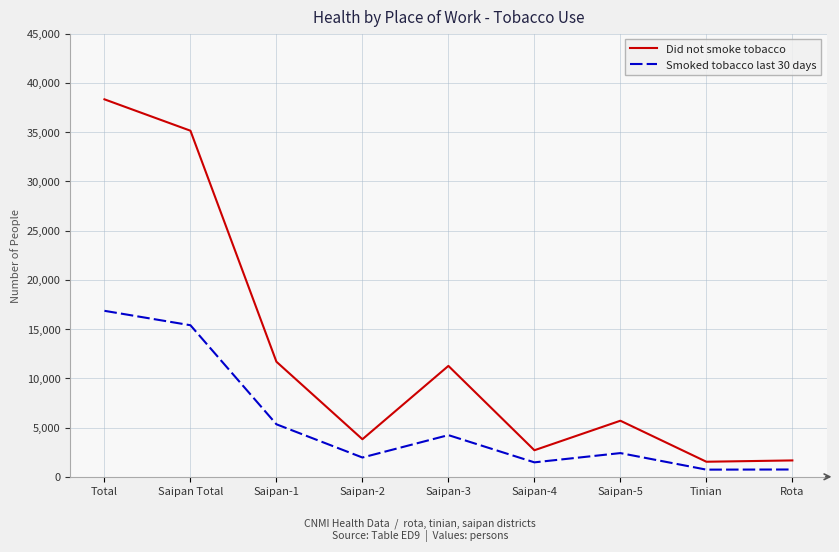

What position from the right is Saipan-1?

7